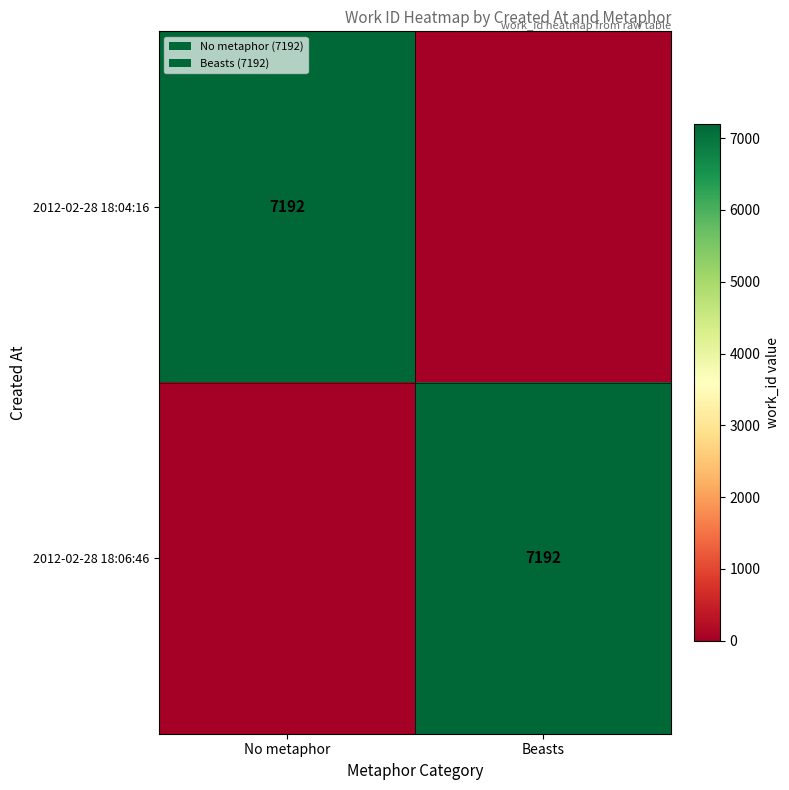

The 2012-02-28 18:04:16 series shows 4130 at No metaphor. True or false?

False